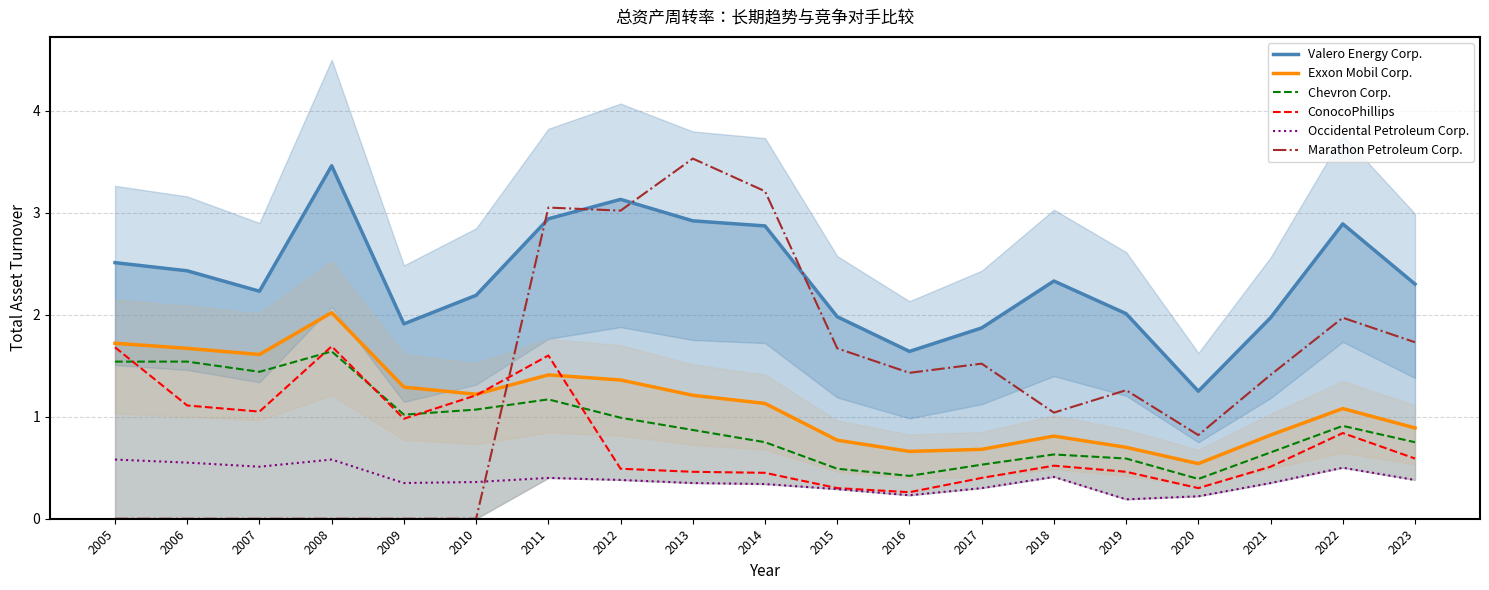

List the series in order of their peak value, lowest first.

Occidental Petroleum Corp., Chevron Corp., ConocoPhillips, Exxon Mobil Corp., Valero Energy Corp., Marathon Petroleum Corp.